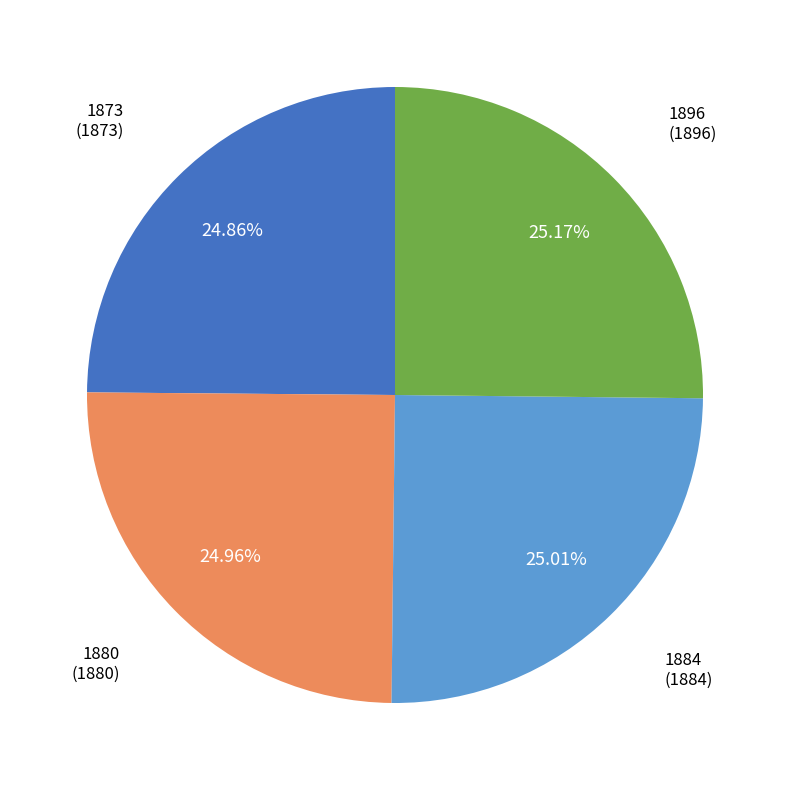

Does any single category account for the majority?

No